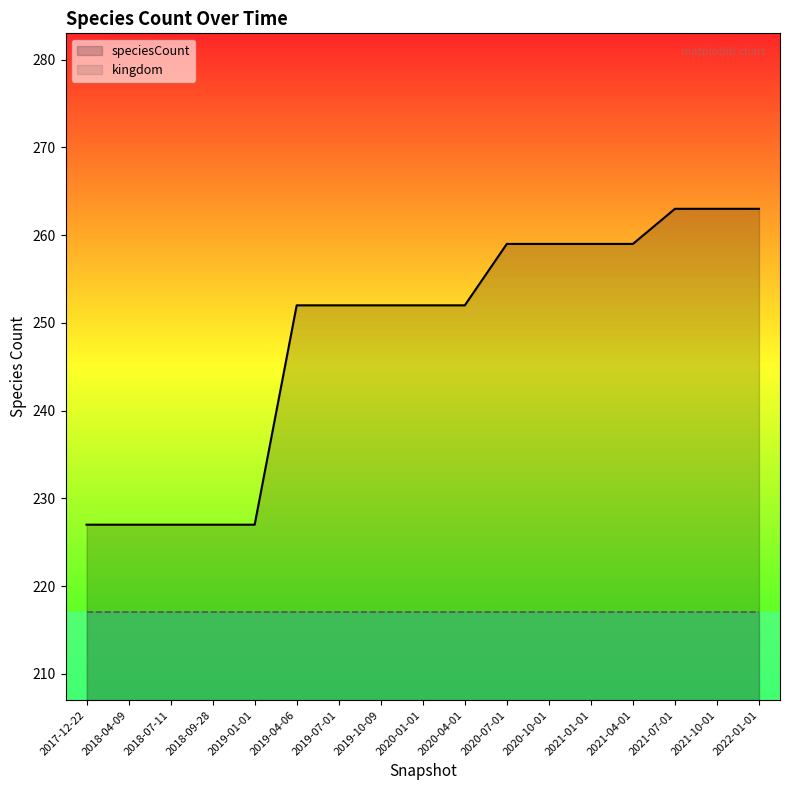

Where does the data first go above 252?

2020-07-01